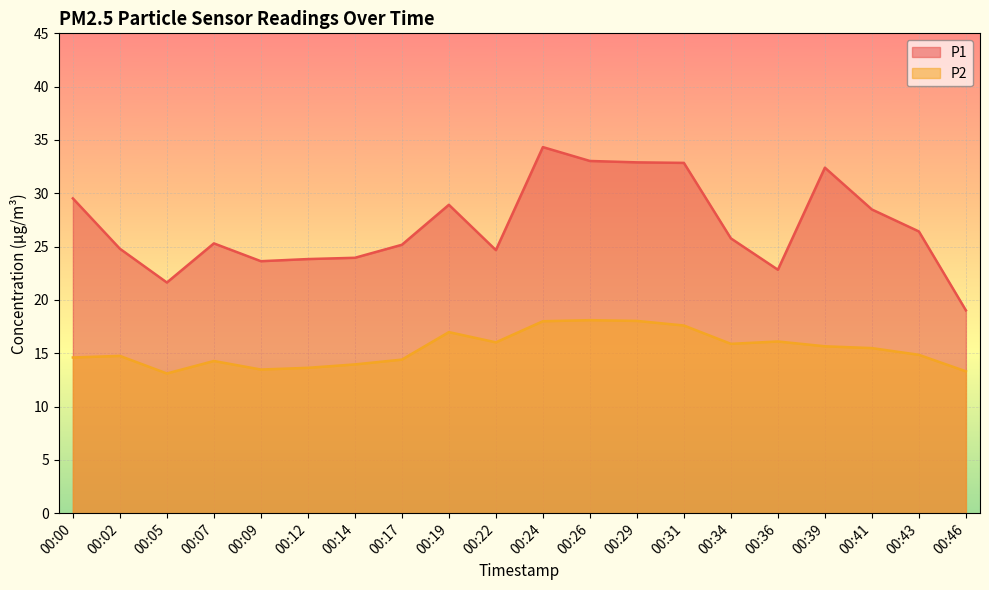

Reading left to right, extract all data points from this chart.

P1: 29.5	24.8	21.6	25.3	23.6	23.8	23.9	25.2	28.9	24.7	34.3	33.0	32.9	32.9	25.8	22.8	32.4	28.5	26.4	19.0
P2: 14.6	14.8	13.1	14.3	13.5	13.6	13.9	14.4	17.0	16.0	18.0	18.1	18.0	17.6	15.9	16.1	15.7	15.5	14.8	13.3